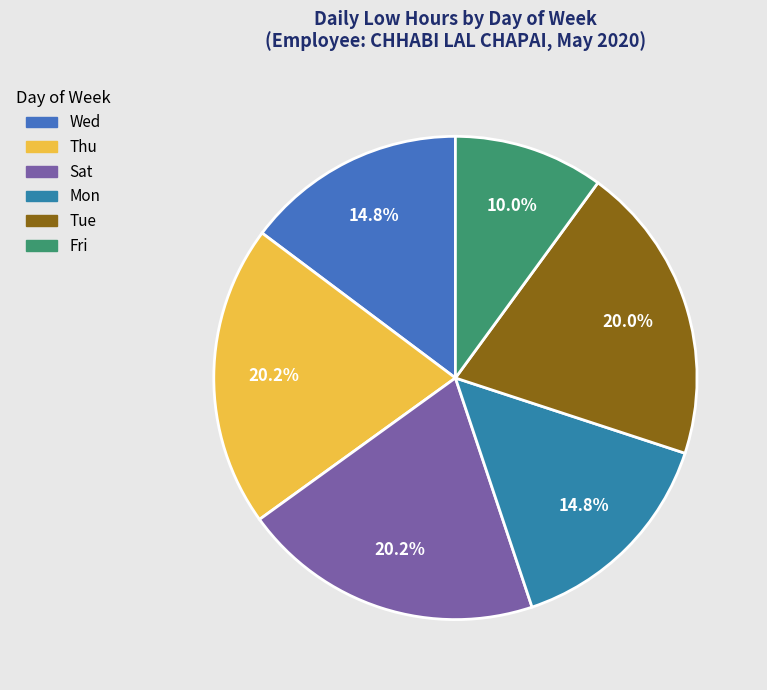

Does any single category account for the majority?

No